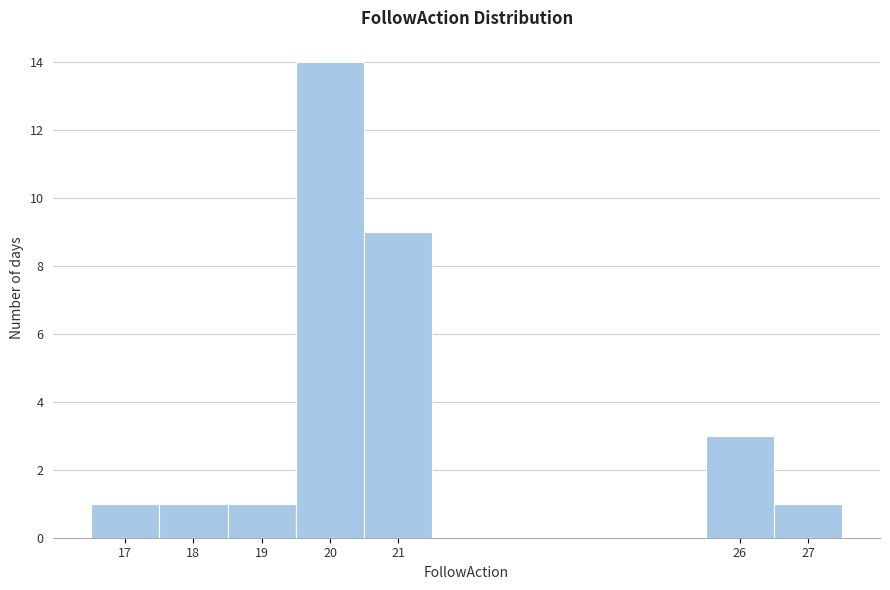

Reading left to right, transcribe this chart: for each bar, give the range it covers on the x-axis and its height. The values are not printed on the chart, so give them approximately, as read against the axis.

16.5 to 17.5: 1
17.5 to 18.5: 1
18.5 to 19.5: 1
19.5 to 20.5: 14
20.5 to 21.5: 9
21.5 to 22.5: 0
22.5 to 23.5: 0
23.5 to 24.5: 0
24.5 to 25.5: 0
25.5 to 26.5: 3
26.5 to 27.5: 1